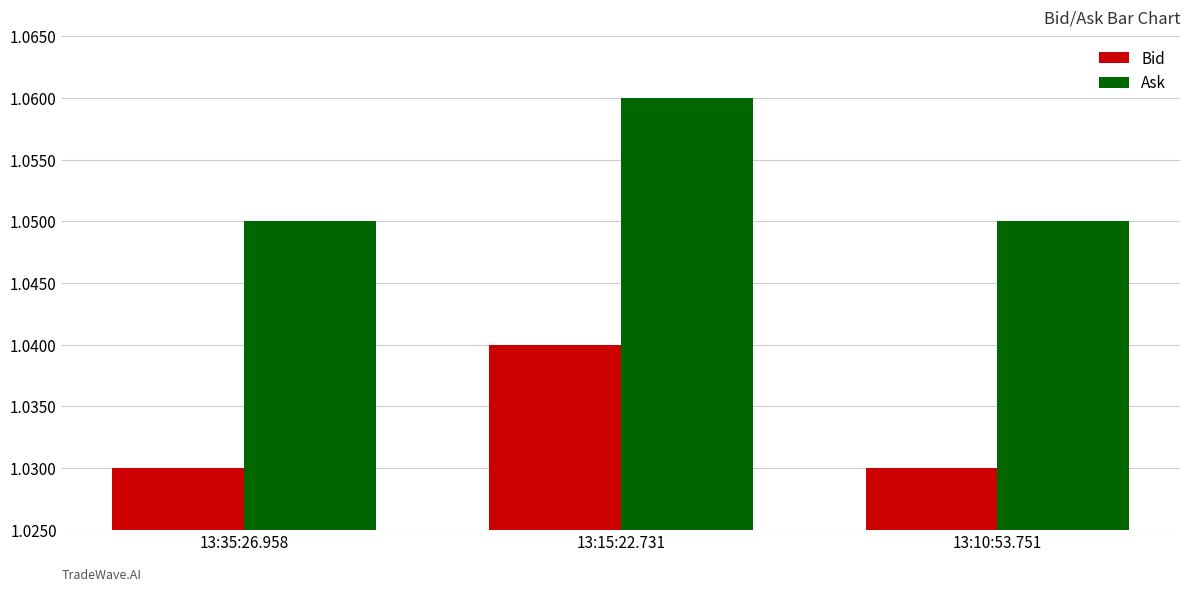

How many bars are there in total?

6